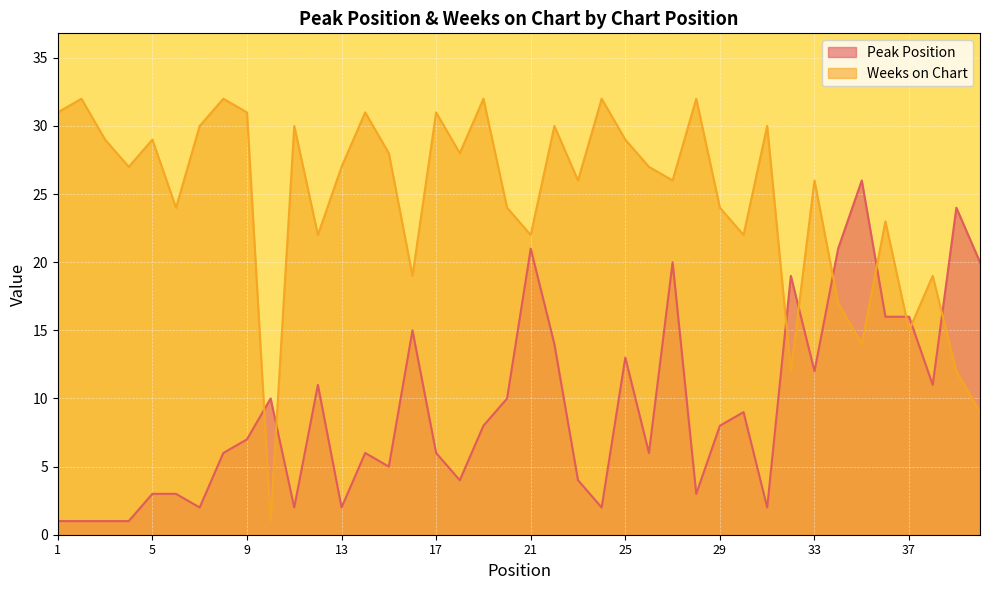

How many values in the Peak Position series exceed 8?

18